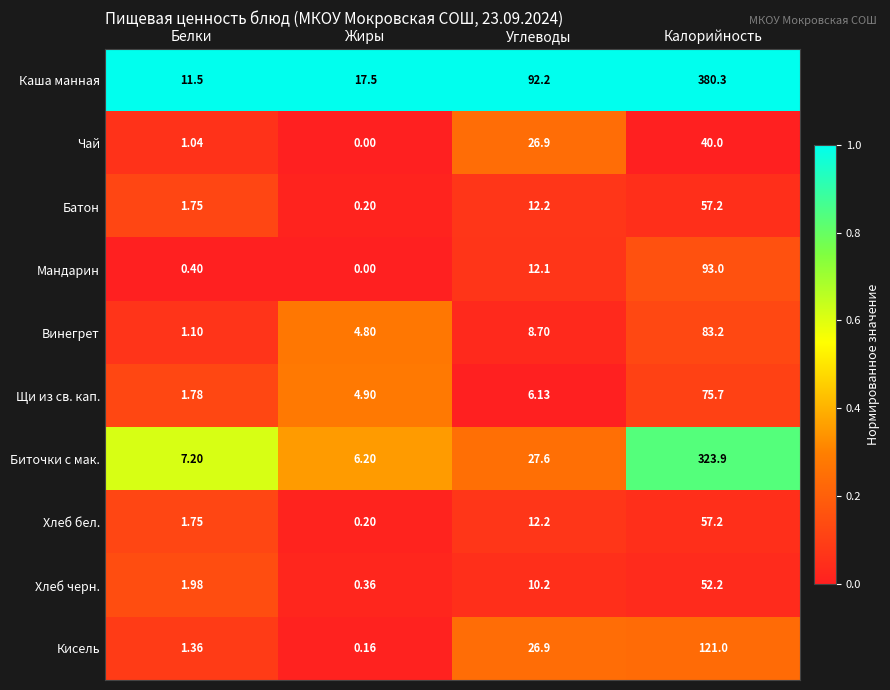

Where is Хлеб бел. nearest to the value 28?

Углеводы